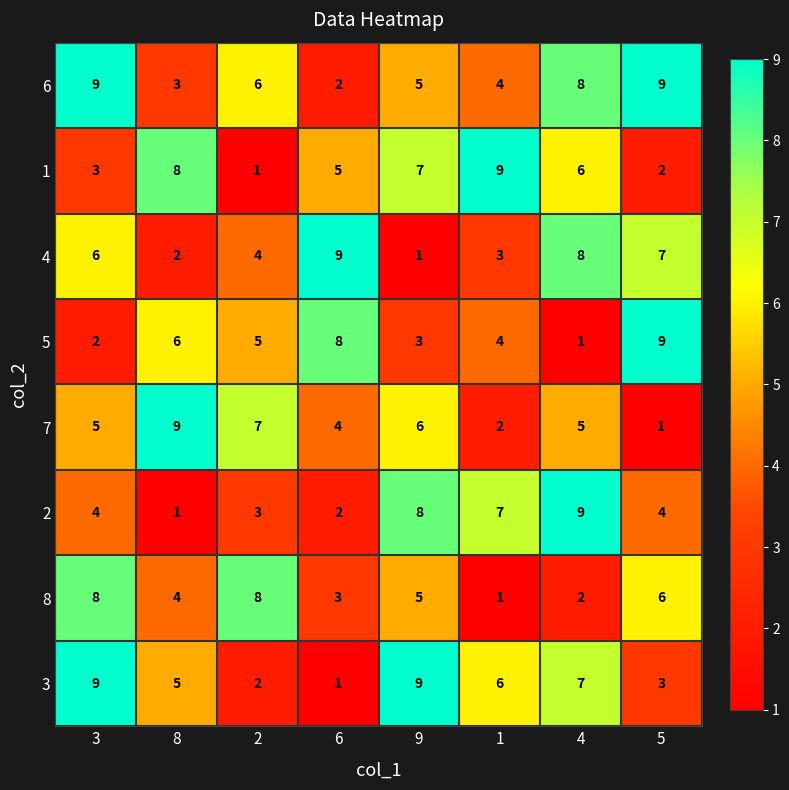

Is it true that 1 equals 1 at 5?

False